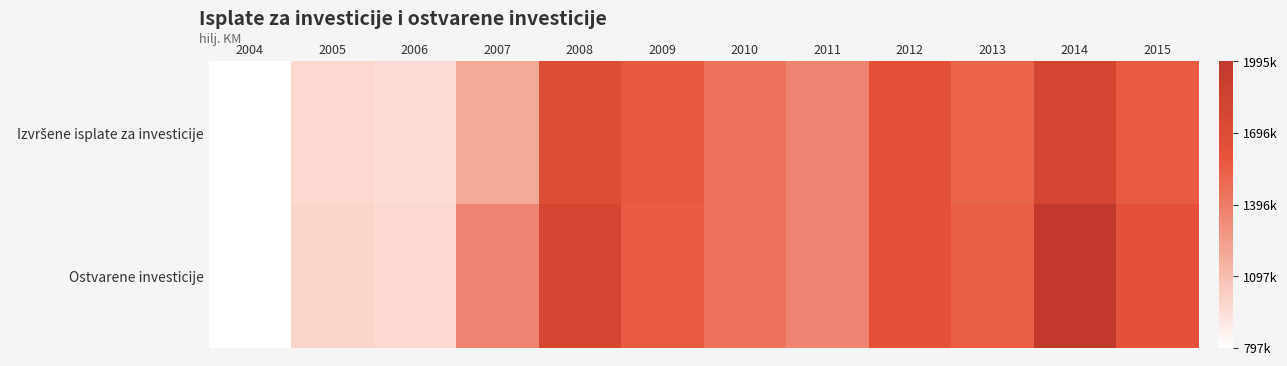

Which series has the widest spread of values?

Ostvarene investicije